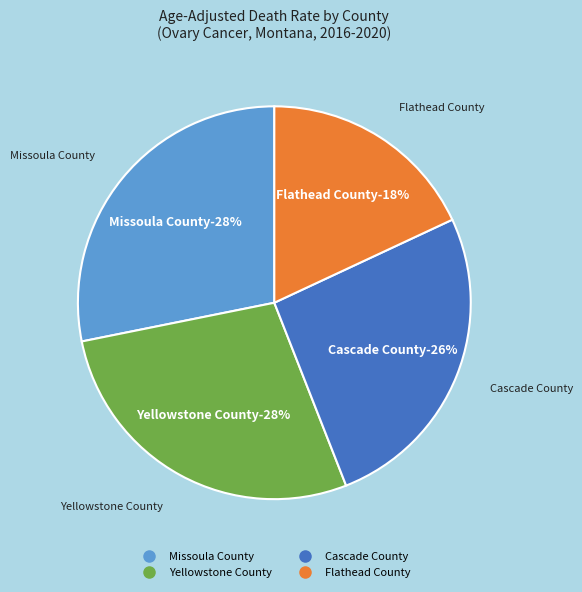

Does Yellowstone County account for over 50% of the chart?

No